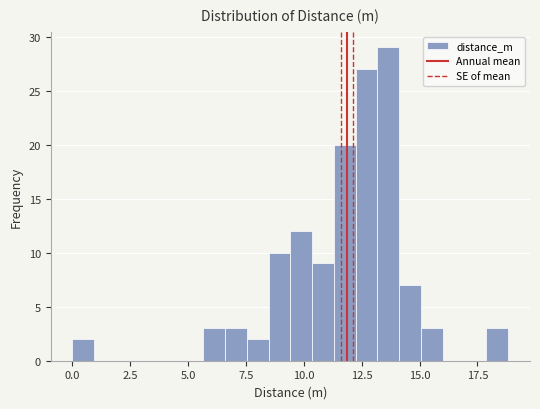

Around what value on the x-axis is the tallest bar? Give the approximate position of its centre, as read against the axis.

13.5